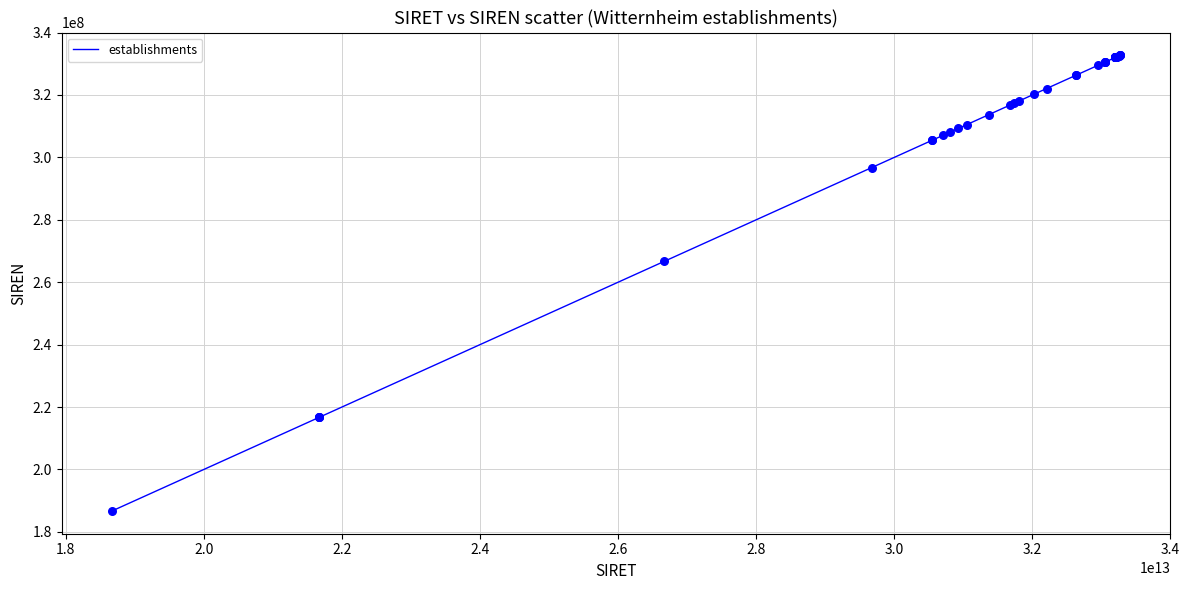

What is the difference between the maximum and minimum values?

146000496